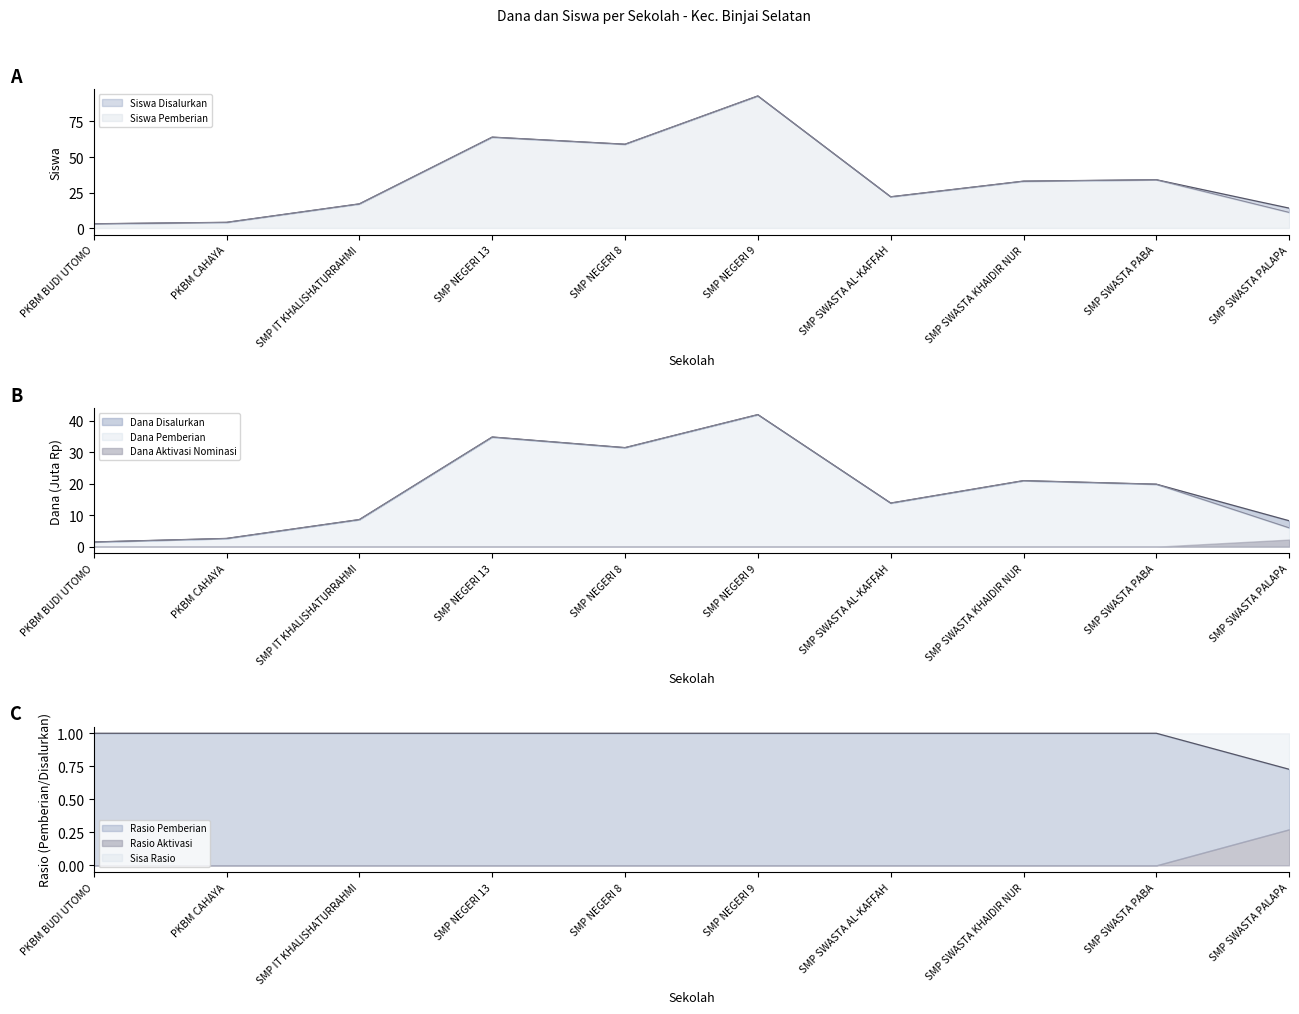

At which label is Siswa Disalurkan closest to 48?

SMP NEGERI 8